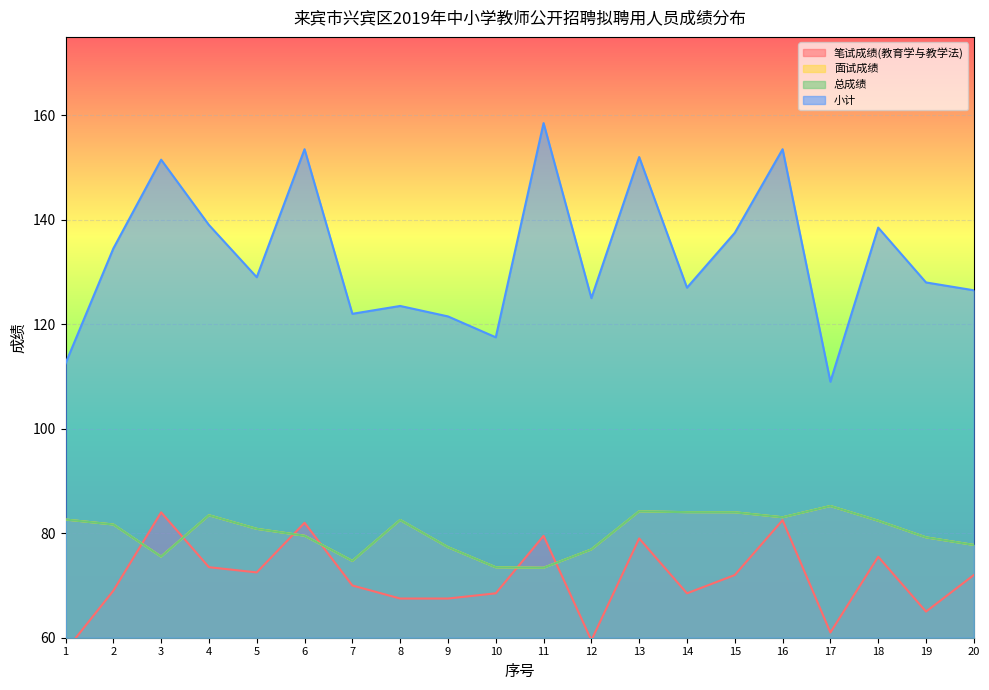

At which category does 笔试成绩(教育学与教学法) reach its first local valley?

5